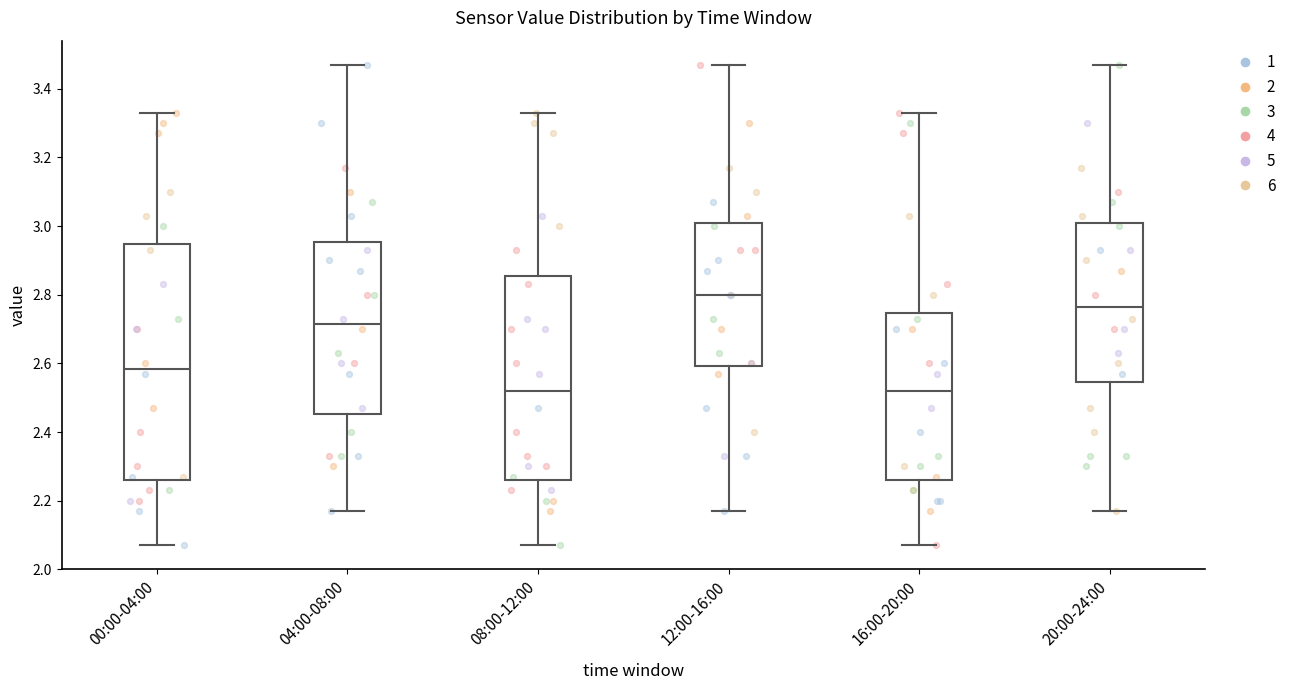

Reading left to right, transcribe this box plot: for each box, give where its median line is, the range the box spans, and where its two whiskers end, as read against the y-axis. The values are not printed on the chart, so give them approximately, as read against the axis.

00:00-04:00: median 2.58, box 2.26 to 2.94, whiskers 2.08 to 3.34
04:00-08:00: median 2.72, box 2.46 to 2.96, whiskers 2.18 to 3.48
08:00-12:00: median 2.52, box 2.26 to 2.86, whiskers 2.08 to 3.34
12:00-16:00: median 2.80, box 2.60 to 3.00, whiskers 2.18 to 3.48
16:00-20:00: median 2.52, box 2.26 to 2.74, whiskers 2.08 to 3.34
20:00-24:00: median 2.76, box 2.54 to 3.00, whiskers 2.18 to 3.48